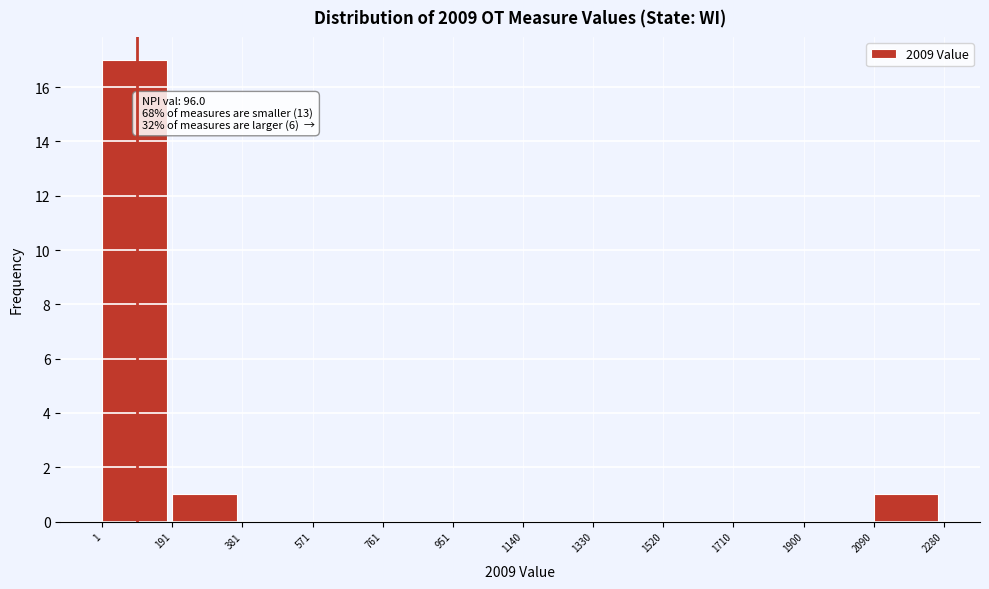

Over which range of the x-axis is the bar tallest?

1 to 191